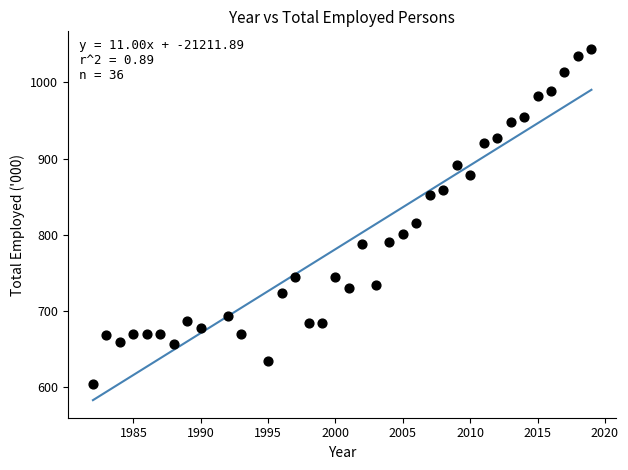

What Y value in the scatter plot is closest to 823?

815.9